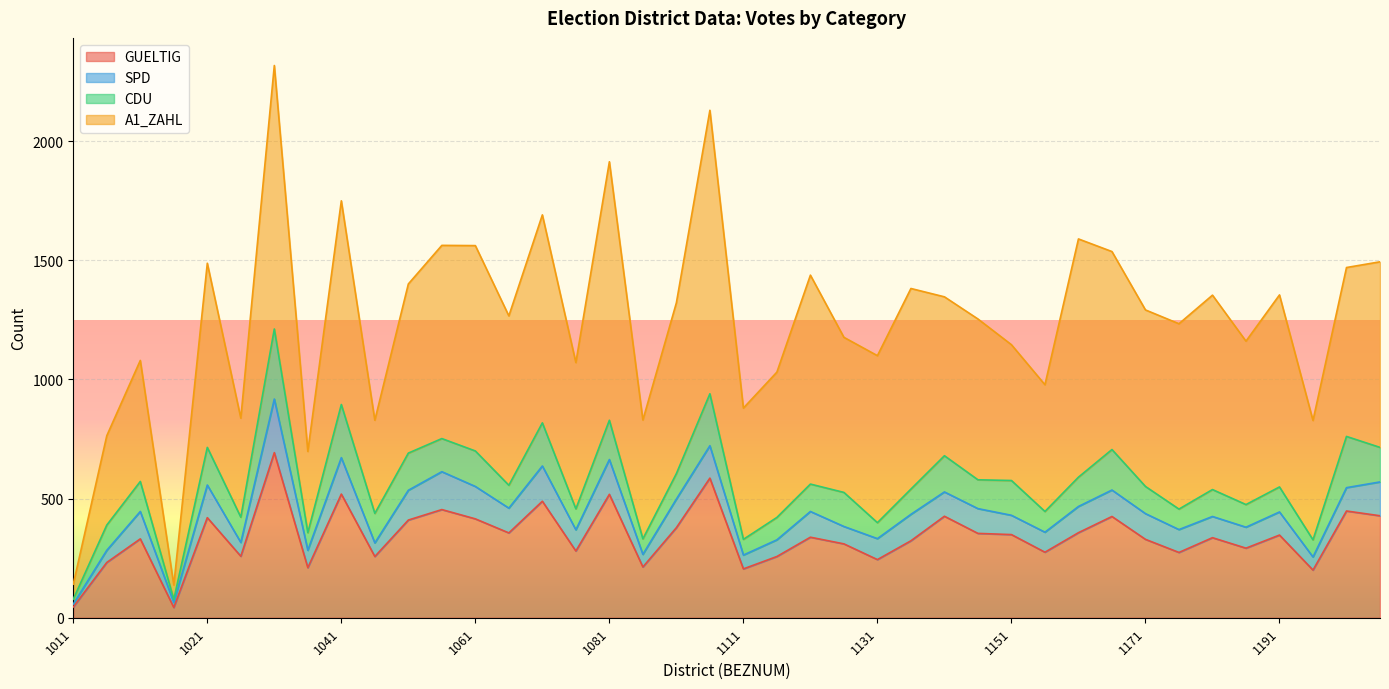

How many data points in CDU are less than 115?

20